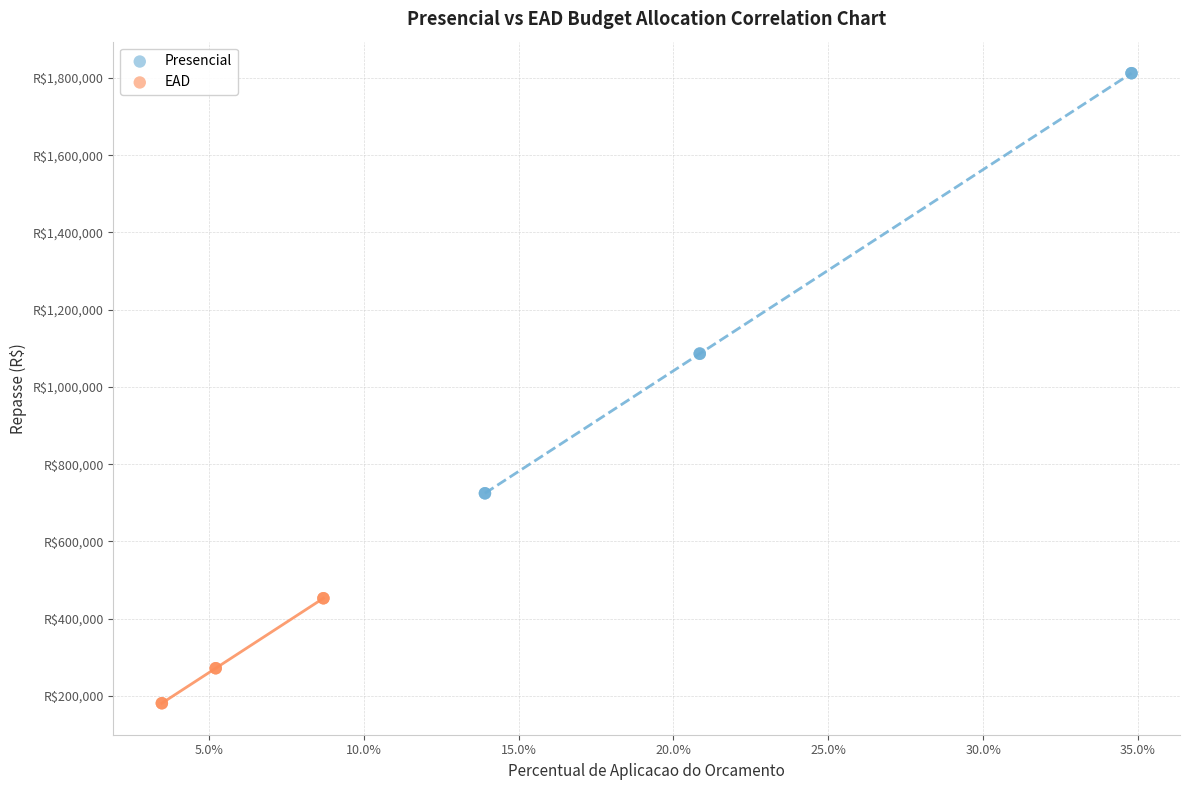

What are all the series names shown in the legend?

Presencial, EAD